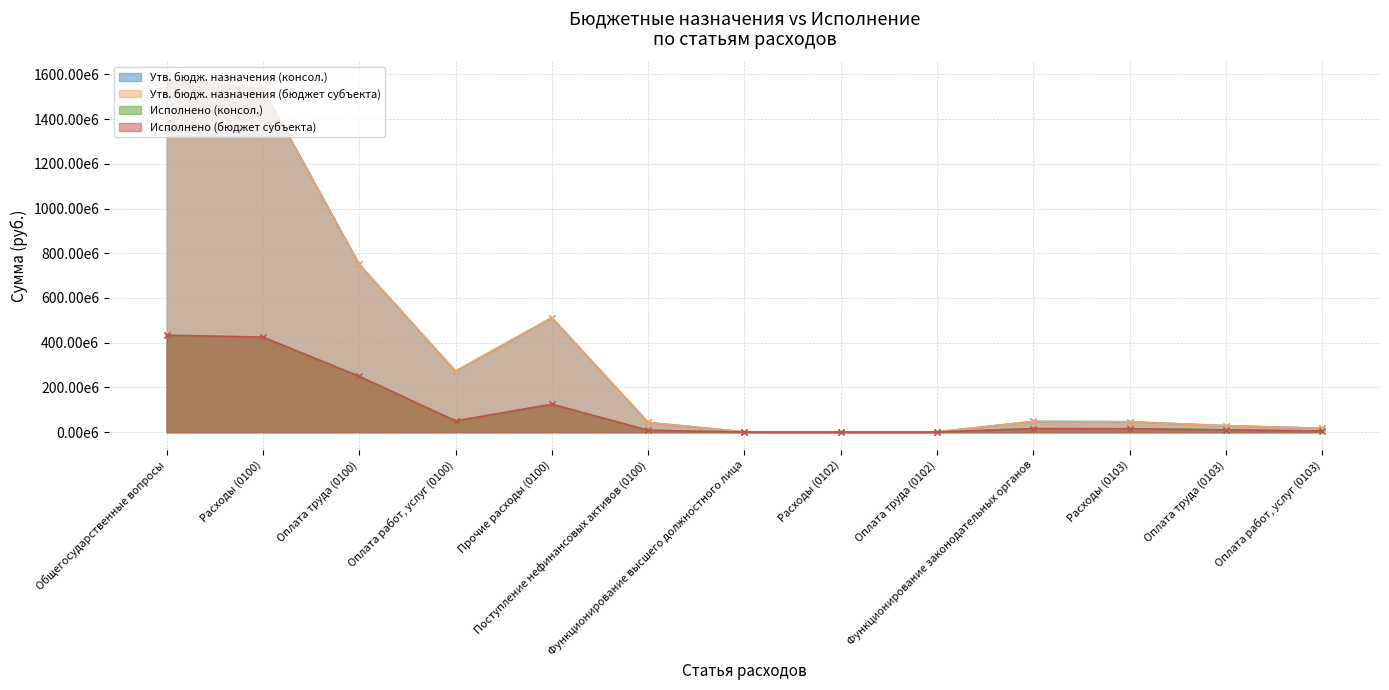

What is the label of the 7th point from the right?

Функционирование высшего должностного лица